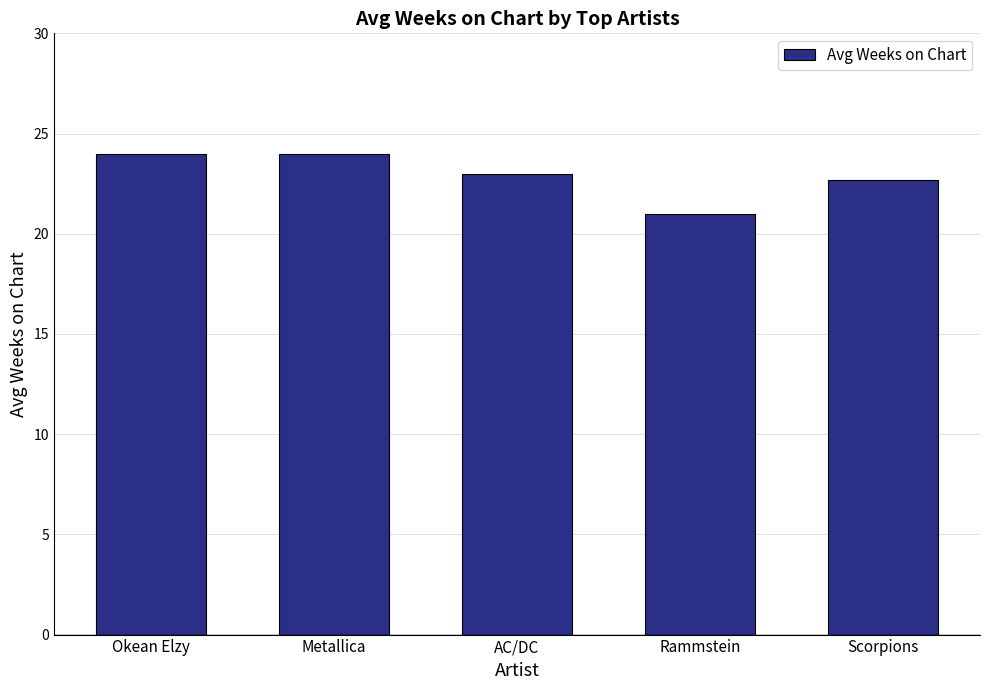

How many values are below 23?

2